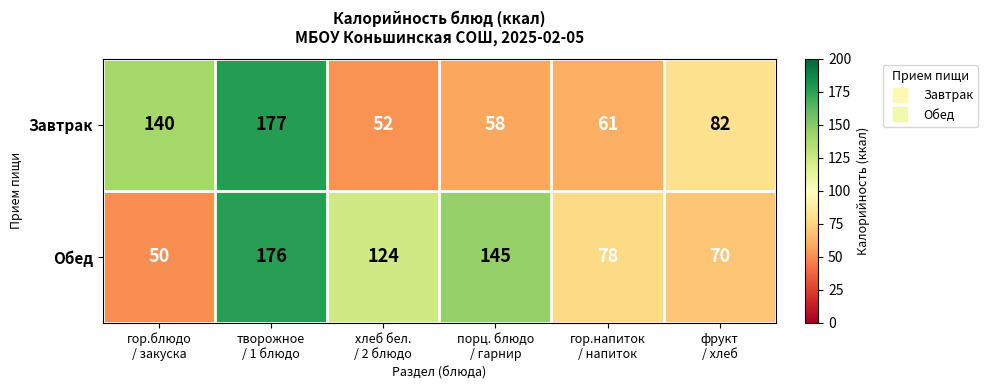

Which series has the widest spread of values?

Обед